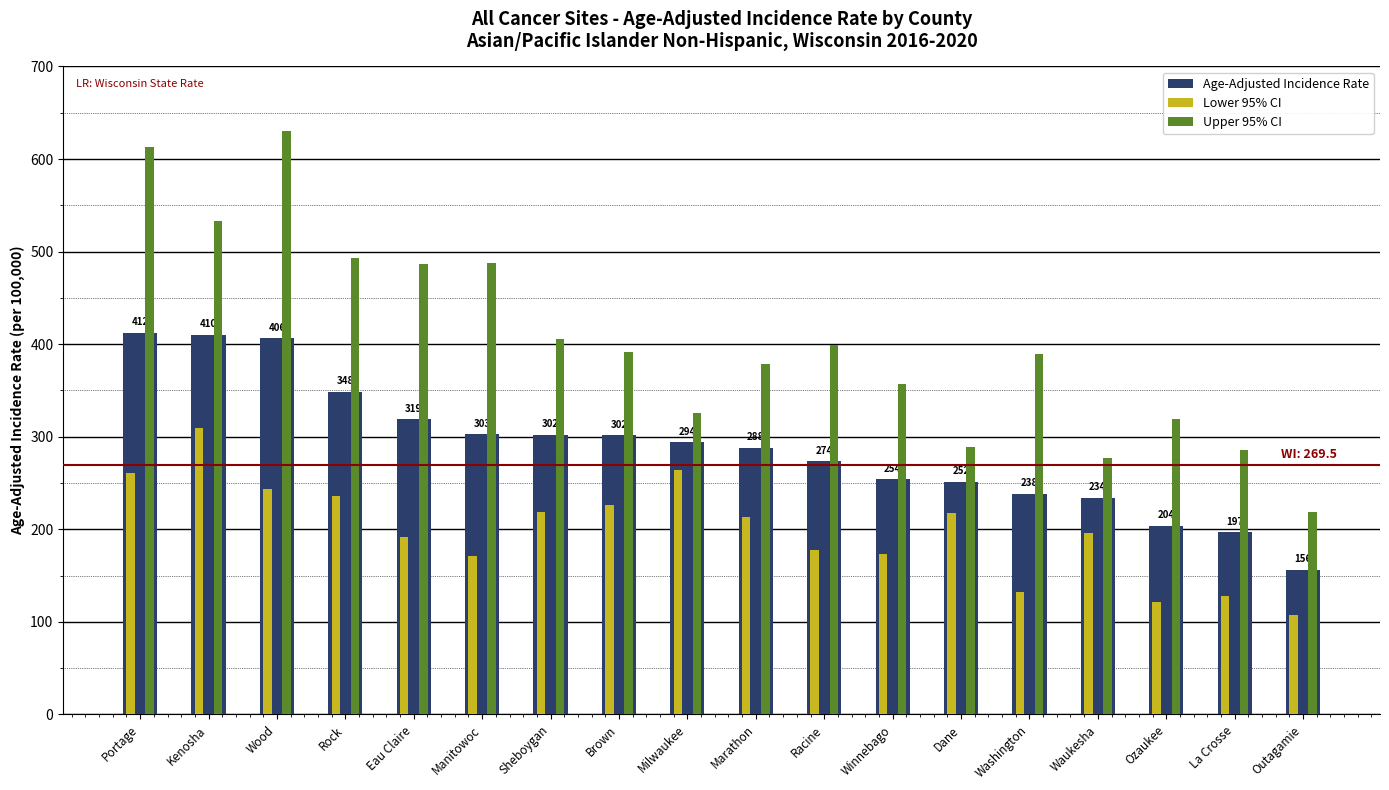

Which series has the largest range (max minus min)?

Upper 95% CI